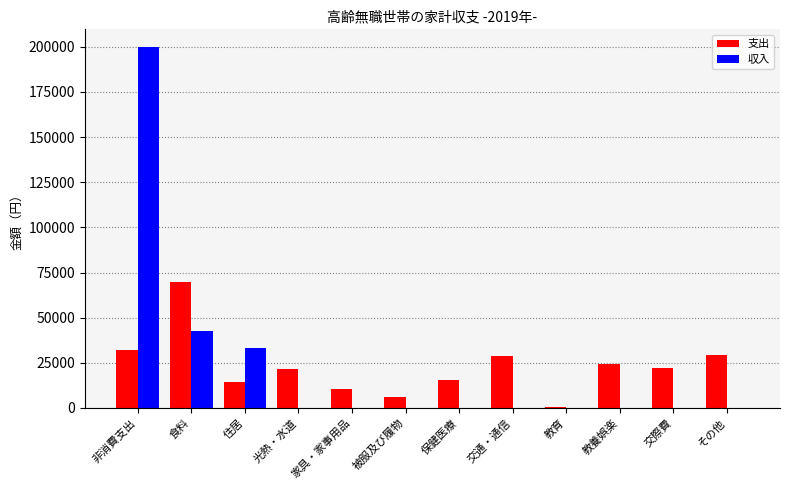

What is the difference between the 支出 values at 住居 and 食料?

55242